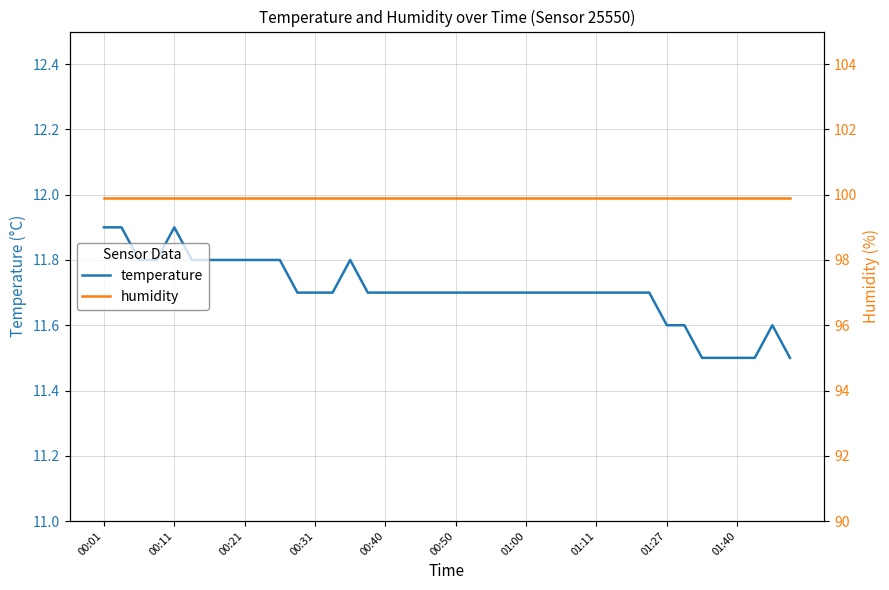

What is the lowest value of the humidity series?

99.9